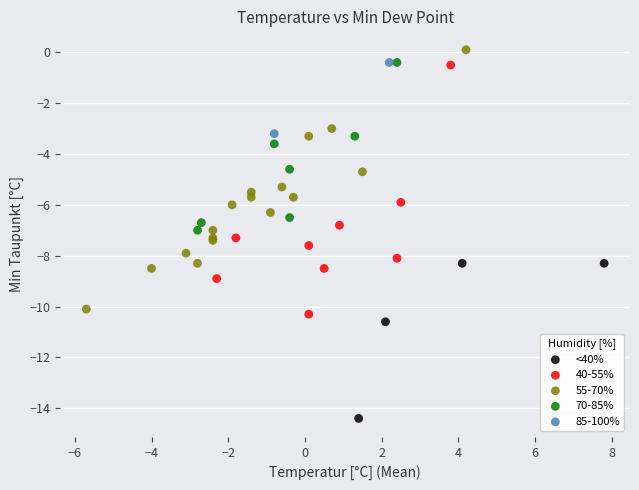

Which series contains the lowest Y value?

<40%